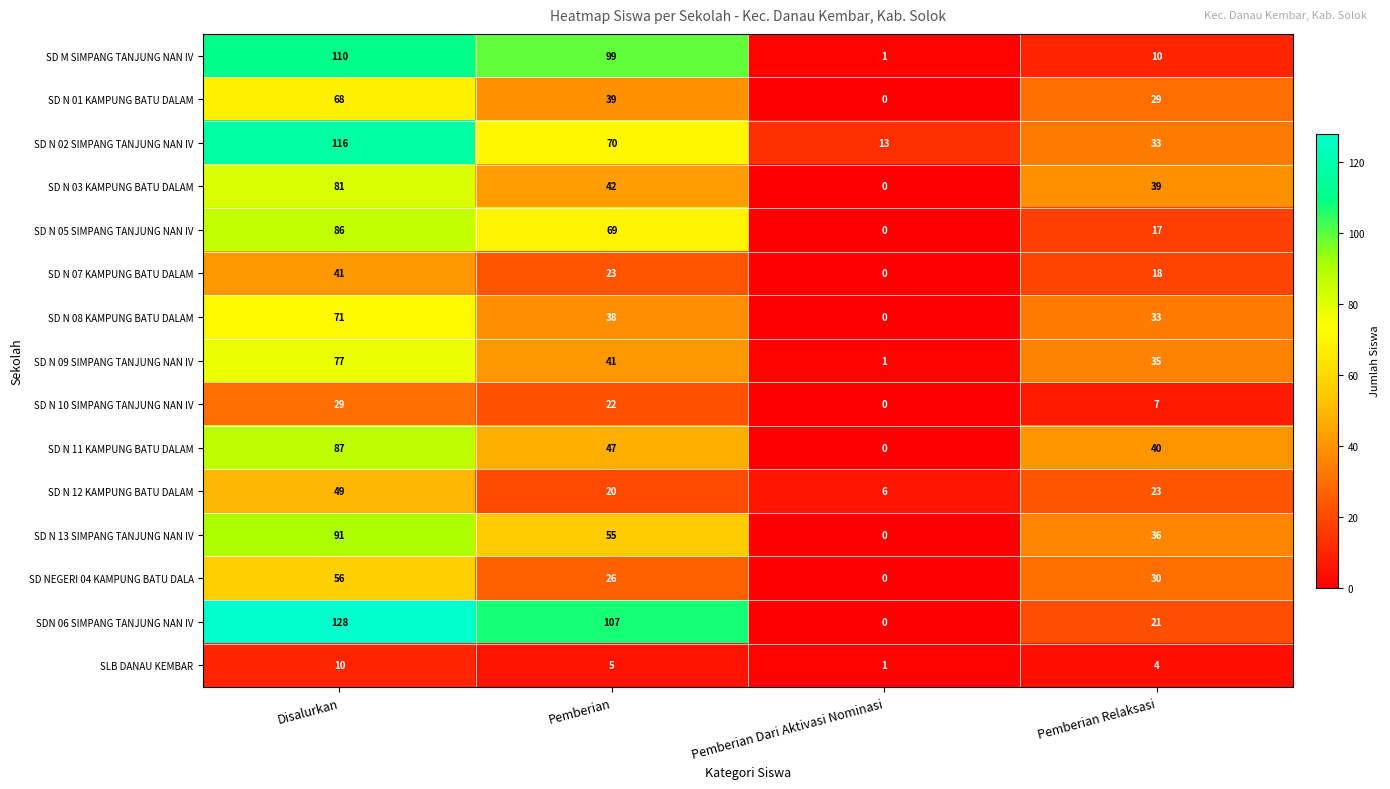

Which series changed the most between Pemberian Dari Aktivasi Nominasi and Pemberian Relaksasi?

SD N 11 KAMPUNG BATU DALAM